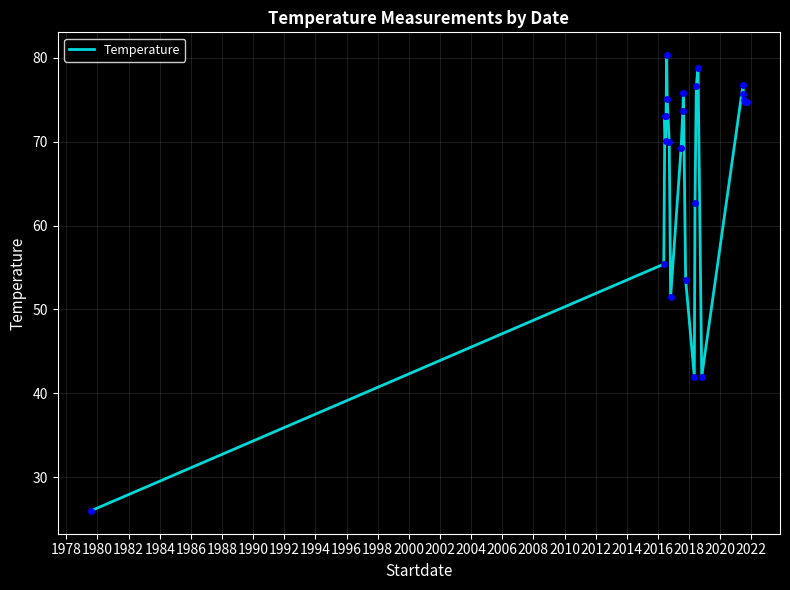

What is the smallest value displayed?

26.0